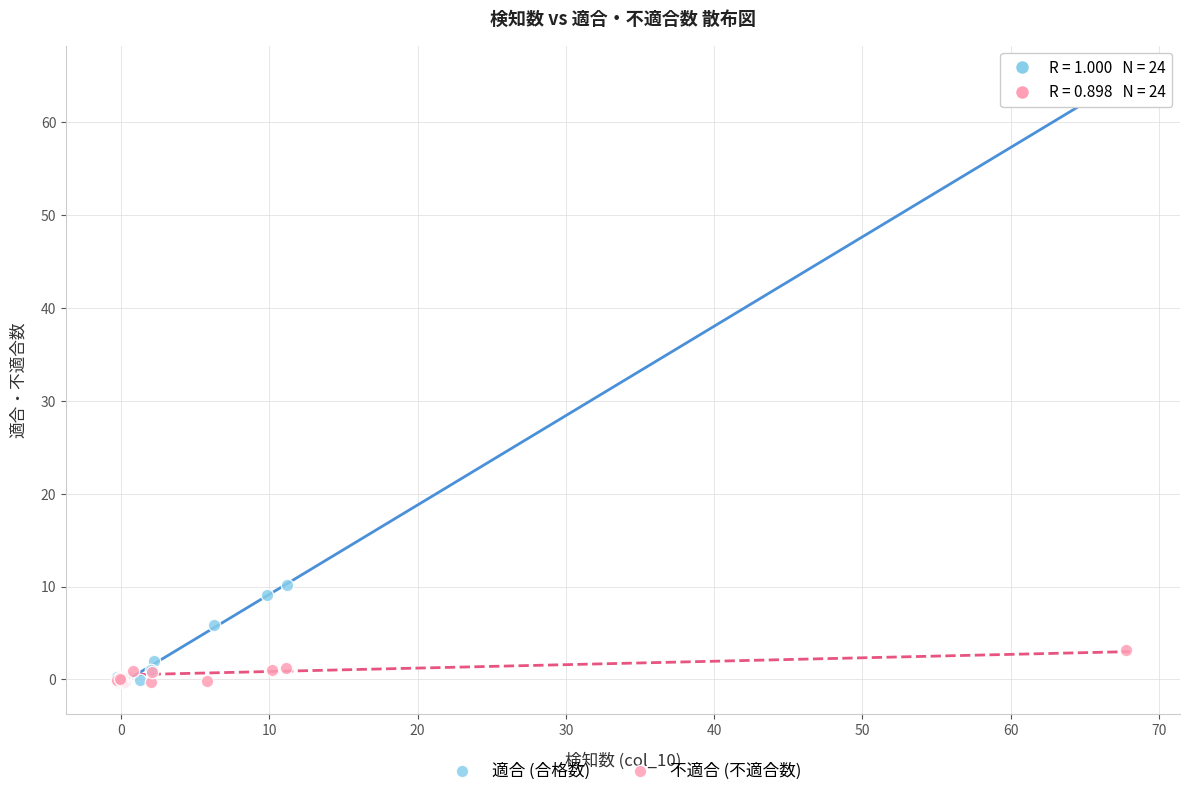

Which series has the largest Y range (max minus min)?

適合 (合格数)